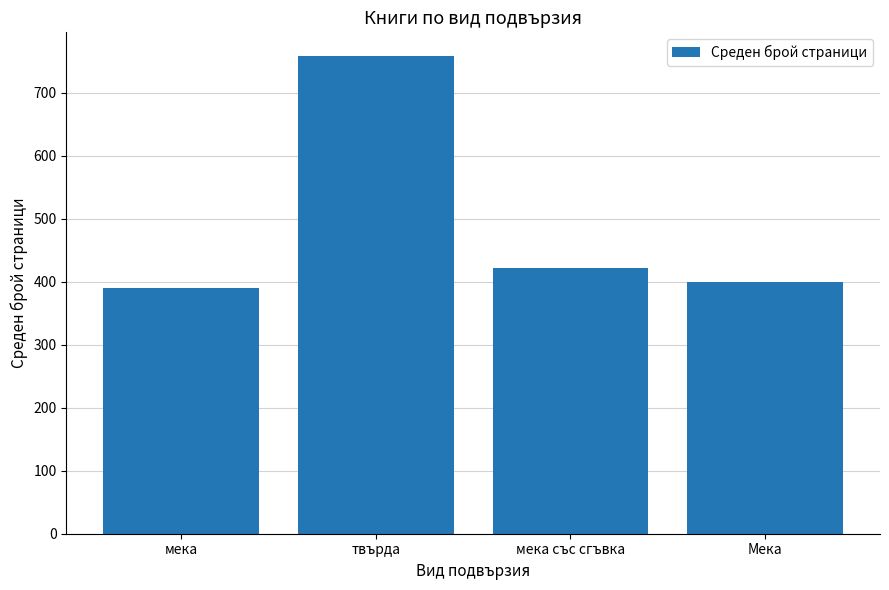

What is the change in value from мека със сгъвка to Мека?

-23.2